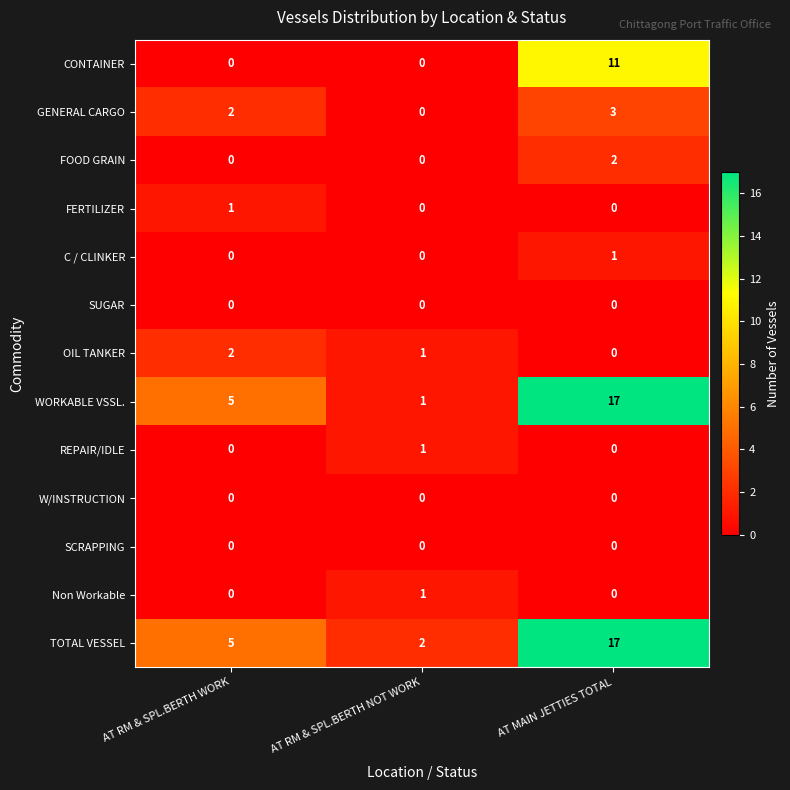

What is the sum of all OIL TANKER values?

3